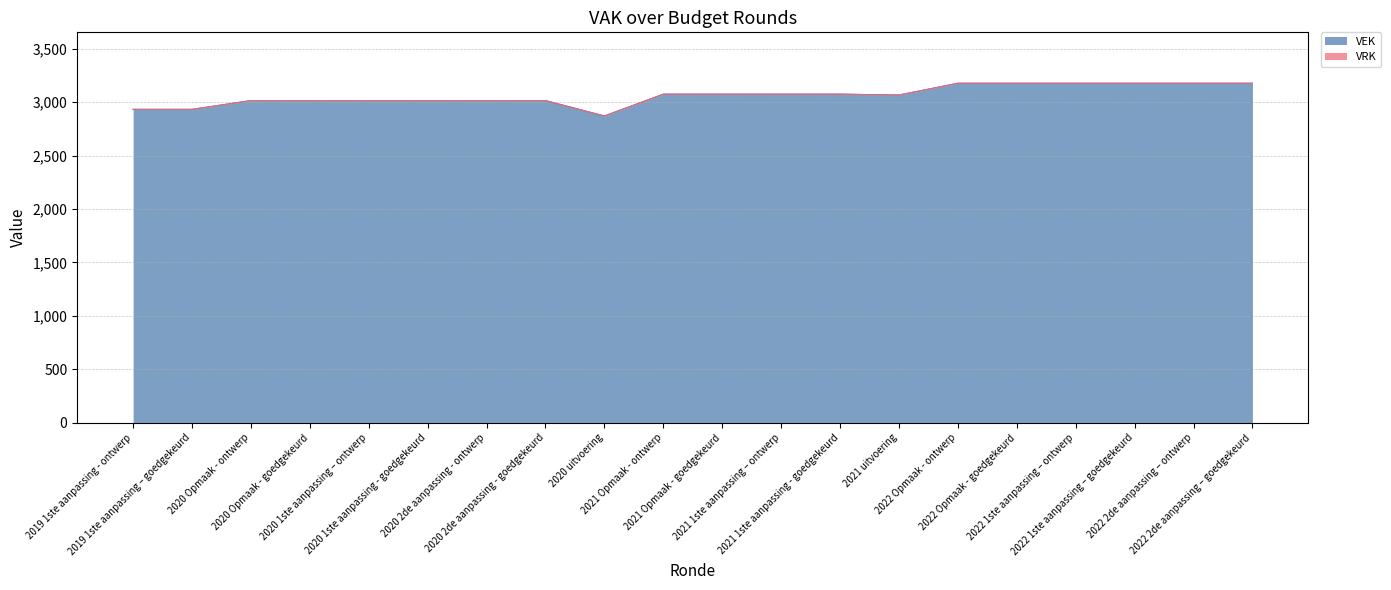

Does the chart display data point markers on the line(s)?

No